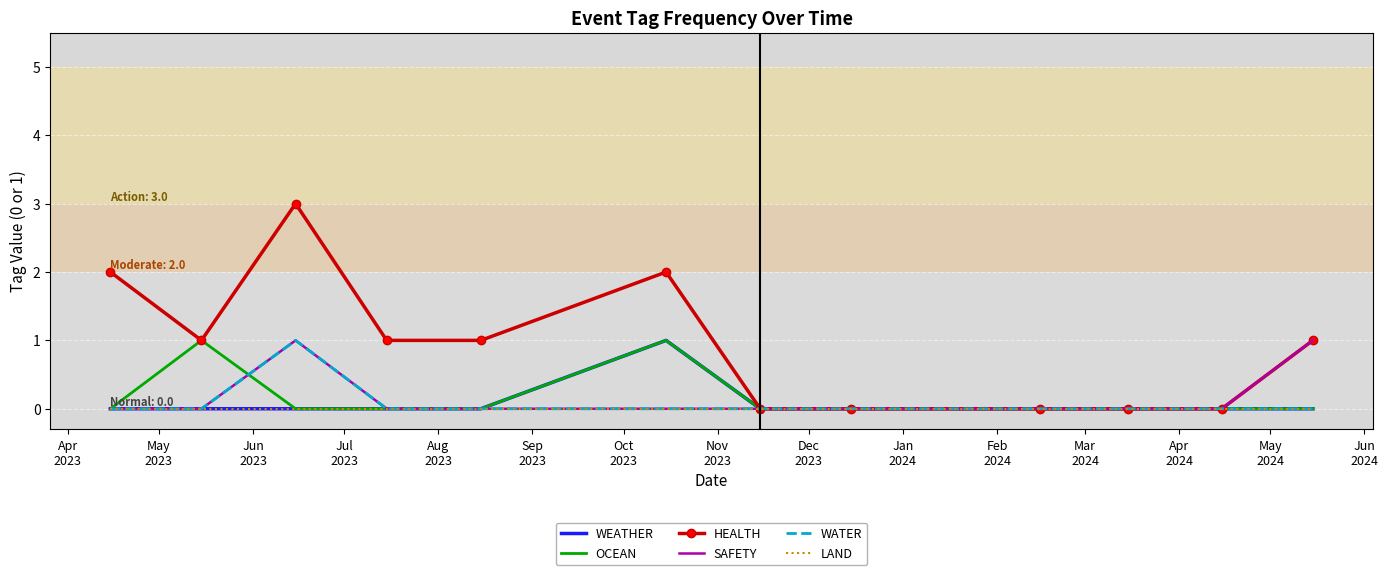

Which series has the widest spread of values?

HEALTH